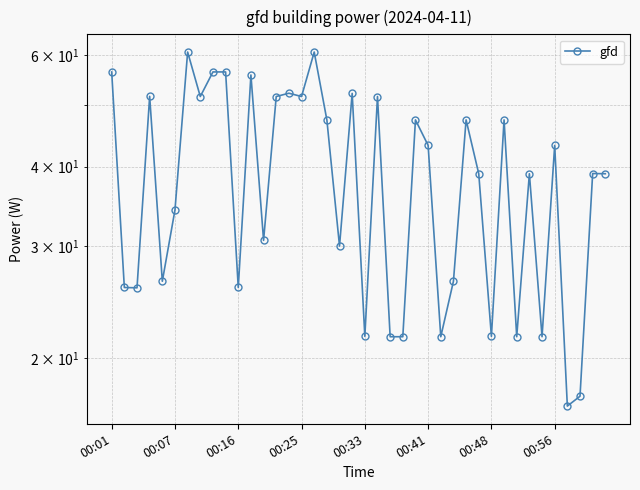

How many interior local peaks (higher than both neighbors) does the data have?

13